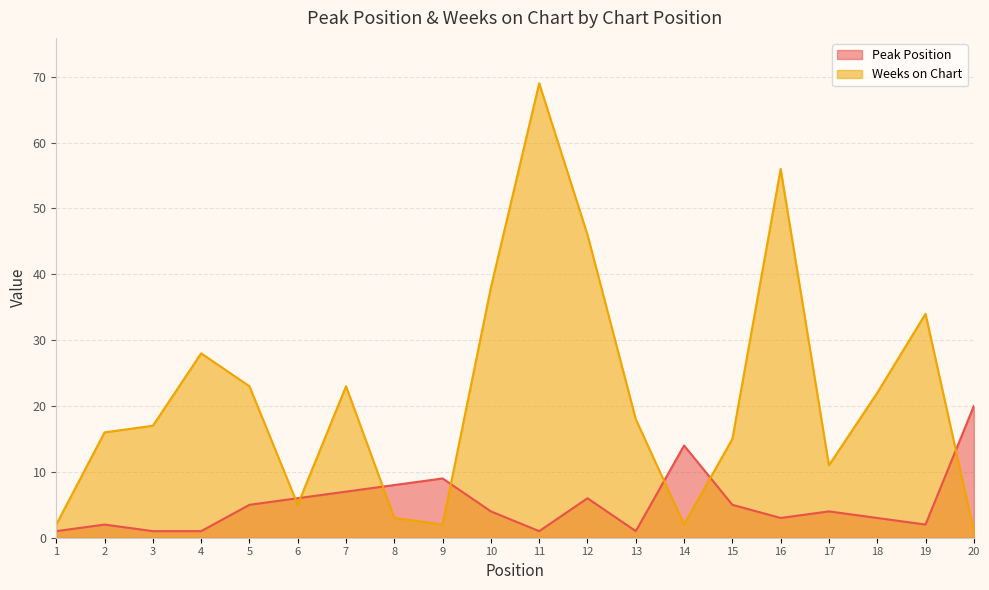

At which label does Weeks on Chart first exceed 18?

4